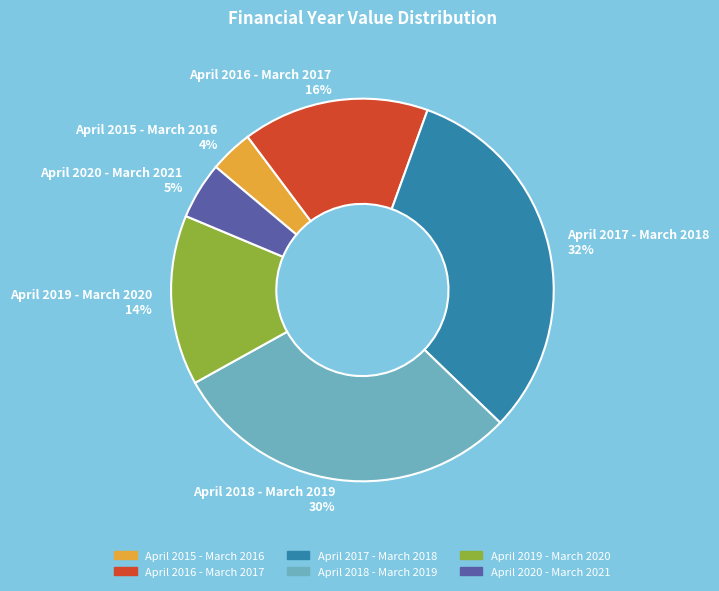

Do April 2017 - March 2018 32% and April 2015 - March 2016 4% together represent more than half of the pie?

No